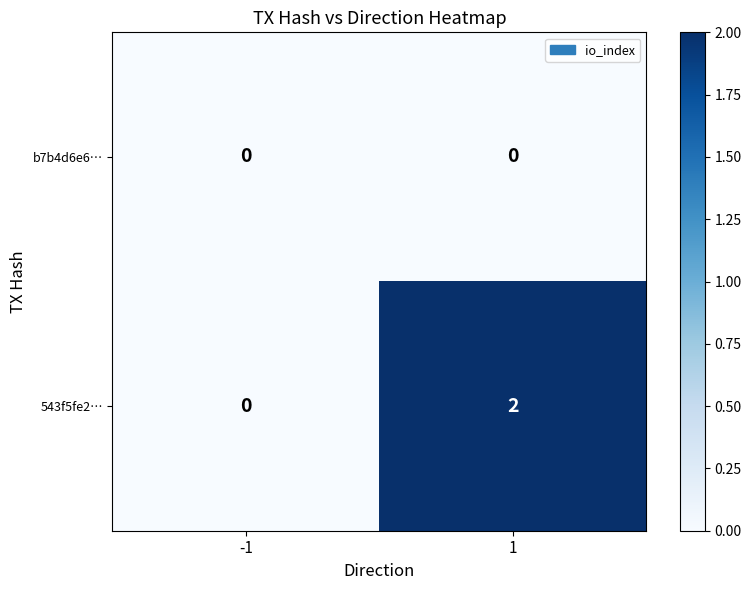

How many values in the 543f5fe2… series are below 2?

1